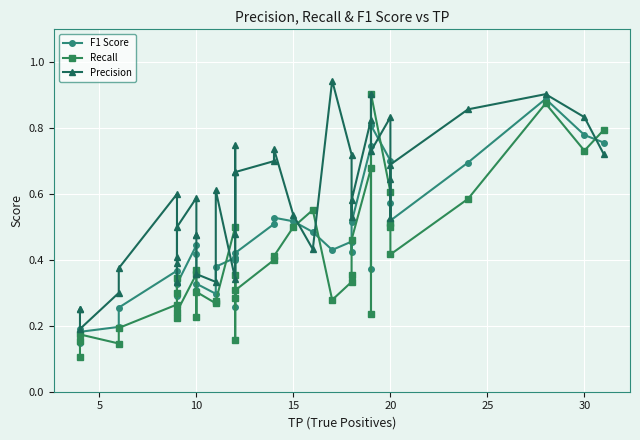

The Precision series shows 1.0 at 26. True or false?

False